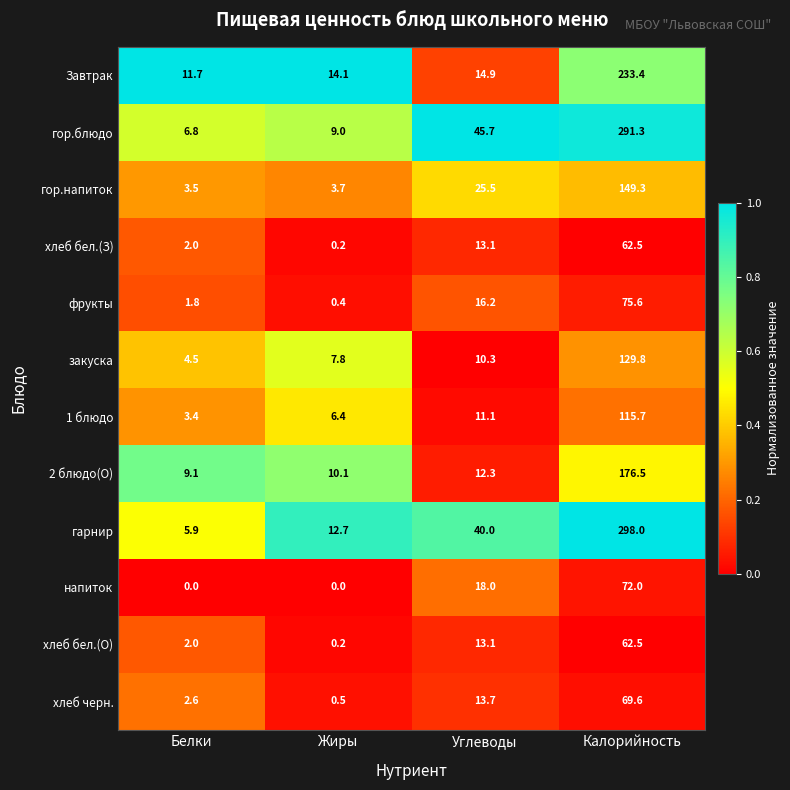

What is the difference between the закуска values at Жиры and Углеводы?

2.5